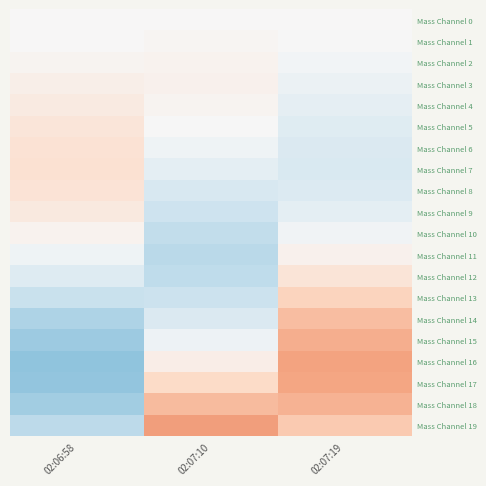

At how many categories does at least one series exceed 0?

3